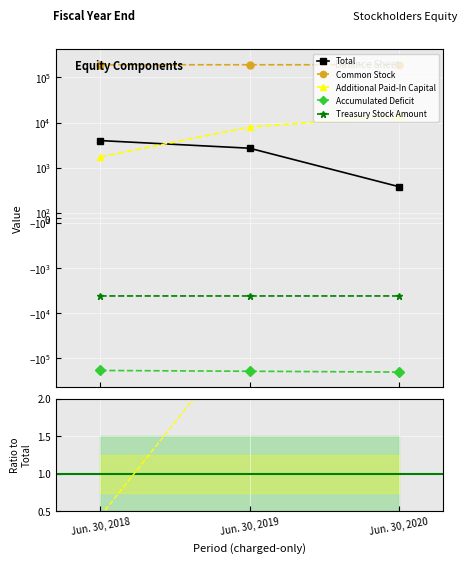

Count the number of data series in this chart.

5